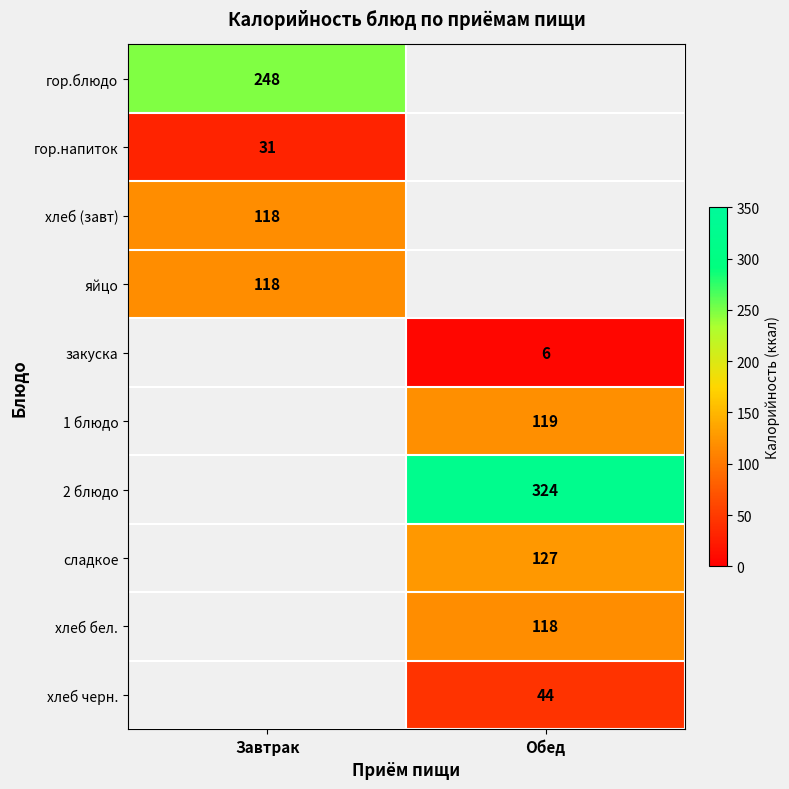

The value of сладкое at Обед is 208. True or false?

False